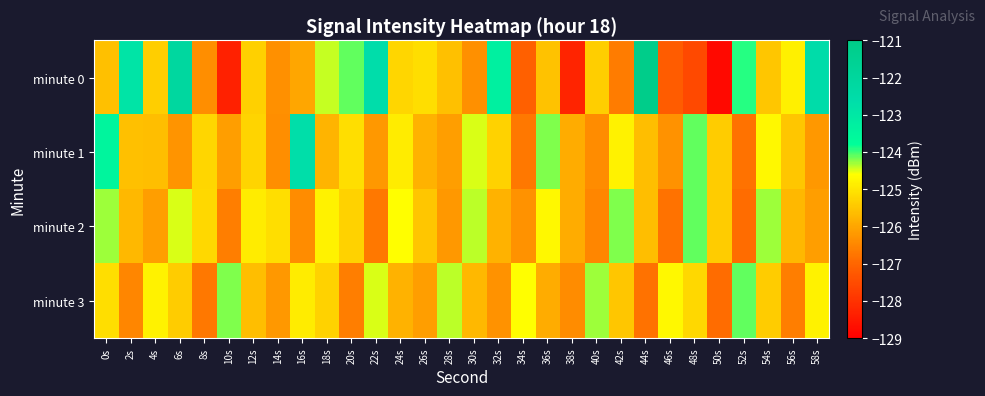

Reading left to right, list all the values displayed in this chart.

minute 0: 0s=-125.6	2s=-122.9	4s=-125.4	6s=-122.1	8s=-126.4	10s=-128.3	12s=-125.3	14s=-126.3	16s=-126.0	18s=-124.4	20s=-124.1	22s=-122.6	24s=-125.2	26s=-125.1	28s=-125.6	30s=-126.3	32s=-123.3	34s=-127.1	36s=-125.5	38s=-128.3	40s=-125.3	42s=-126.6	44s=-121.1	46s=-127.2	48s=-127.6	50s=-128.8	52s=-123.9	54s=-125.5	56s=-124.8	58s=-122.6
minute 1: 0s=-123.5	2s=-125.6	4s=-125.6	6s=-126.3	8s=-125.2	10s=-126.1	12s=-125.3	14s=-126.4	16s=-122.7	18s=-125.8	20s=-125.1	22s=-126.2	24s=-124.9	26s=-125.8	28s=-126.1	30s=-124.5	32s=-125.3	34s=-126.7	36s=-124.2	38s=-125.9	40s=-126.4	42s=-124.8	44s=-125.6	46s=-126.3	48s=-124.1	50s=-125.4	52s=-126.8	54s=-124.7	56s=-125.5	58s=-126.2
minute 2: 0s=-124.3	2s=-125.7	4s=-126.1	6s=-124.5	8s=-125.2	10s=-126.6	12s=-124.9	14s=-125.1	16s=-126.4	18s=-124.8	20s=-125.3	22s=-126.7	24s=-124.6	26s=-125.5	28s=-126.2	30s=-124.4	32s=-125.8	34s=-126.3	36s=-124.7	38s=-125.9	40s=-126.5	42s=-124.2	44s=-125.6	46s=-126.8	48s=-124.1	50s=-125.4	52s=-126.9	54s=-124.3	56s=-125.7	58s=-126.1
minute 3: 0s=-125.1	2s=-126.5	4s=-124.8	6s=-125.4	8s=-126.7	10s=-124.2	12s=-125.6	14s=-126.2	16s=-124.9	18s=-125.3	20s=-126.6	22s=-124.5	24s=-125.8	26s=-126.1	28s=-124.4	30s=-125.7	32s=-126.3	34s=-124.6	36s=-125.9	38s=-126.4	40s=-124.3	42s=-125.5	44s=-126.8	46s=-124.7	48s=-125.2	50s=-126.9	52s=-124.1	54s=-125.4	56s=-126.6	58s=-124.8